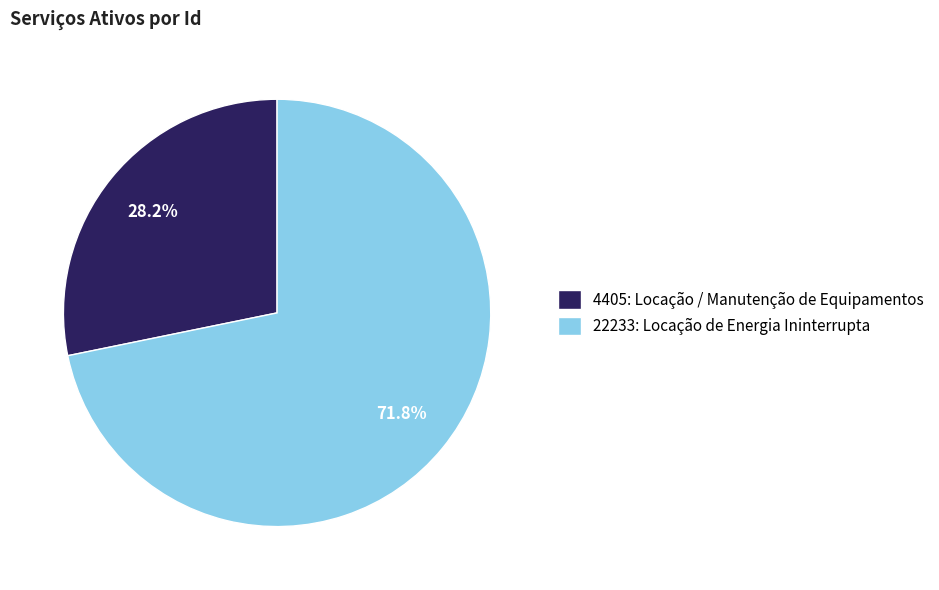

The 4405: Locação / Manutenção de Equipamentos slice represents 28% of the pie. True or false?

True